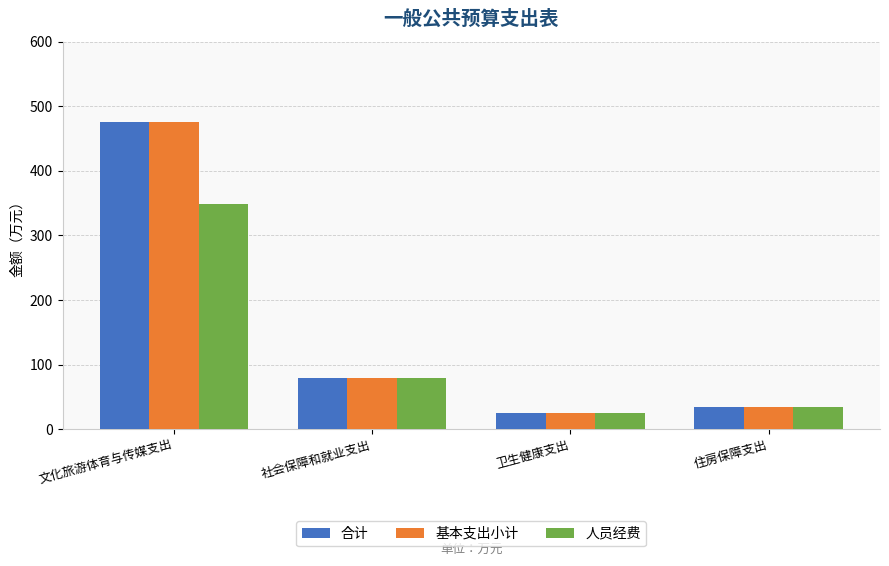

At which label does 基本支出小计 reach its minimum?

卫生健康支出